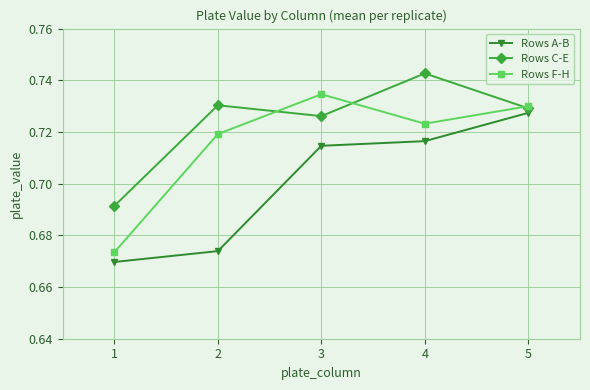

What are all the series names shown in the legend?

Rows A-B, Rows C-E, Rows F-H